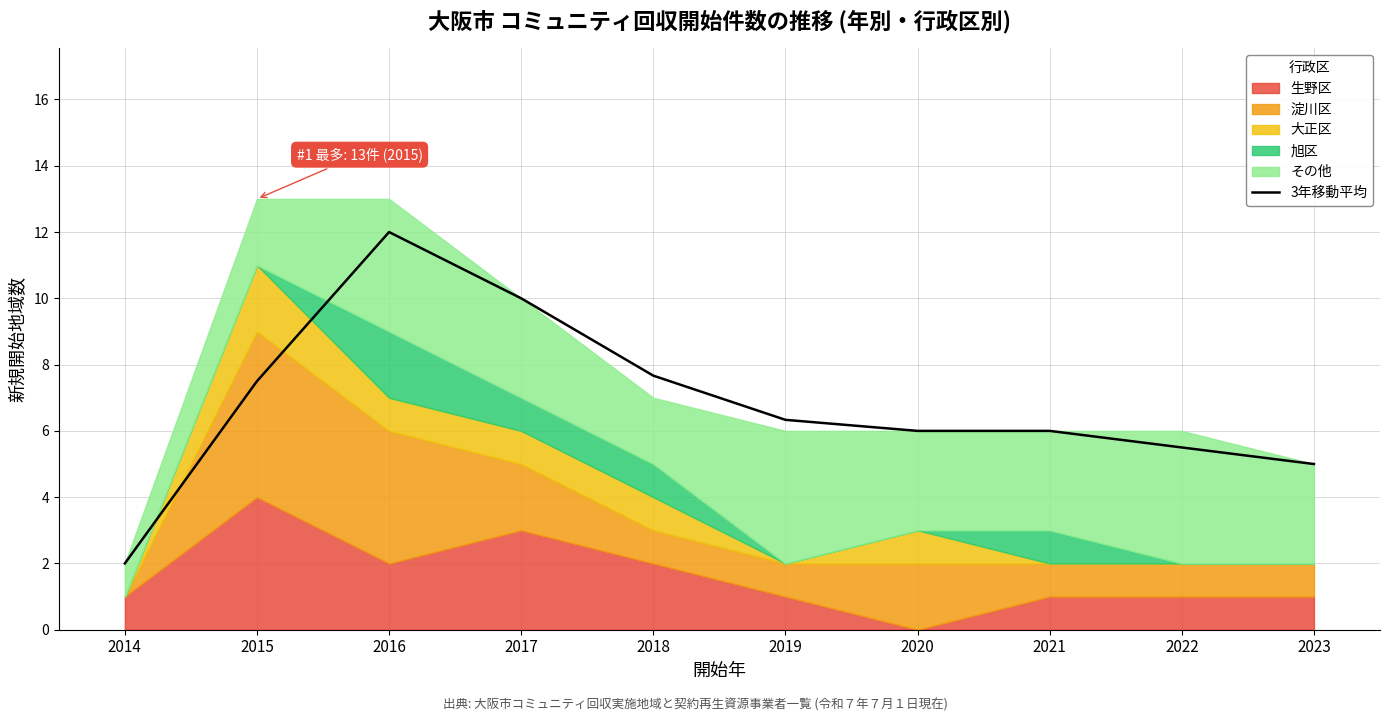

Between 2019 and 2015, which is larger?

2015